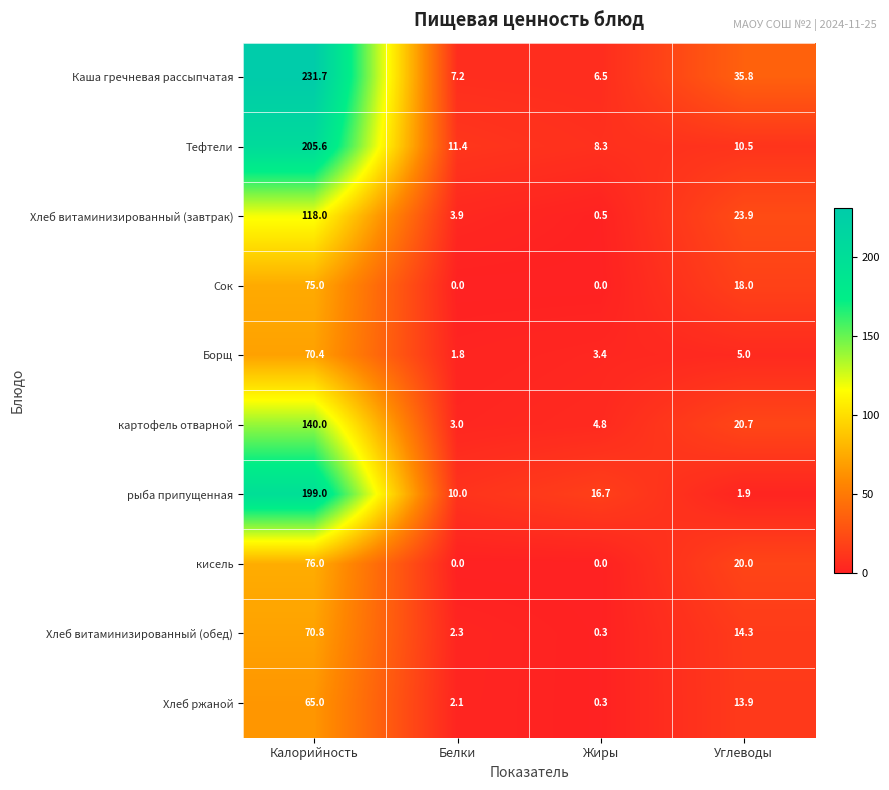

Which series has the largest range (max minus min)?

Каша гречневая рассыпчатая